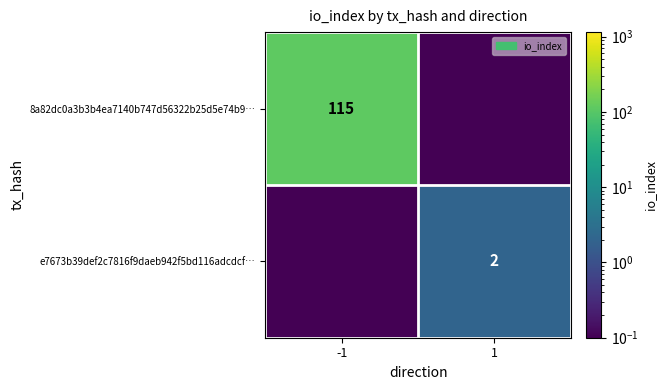

Is it true that e7673b39def2c7816f9daeb942f5bd116adcdcf… equals 2.7 at 1?

False